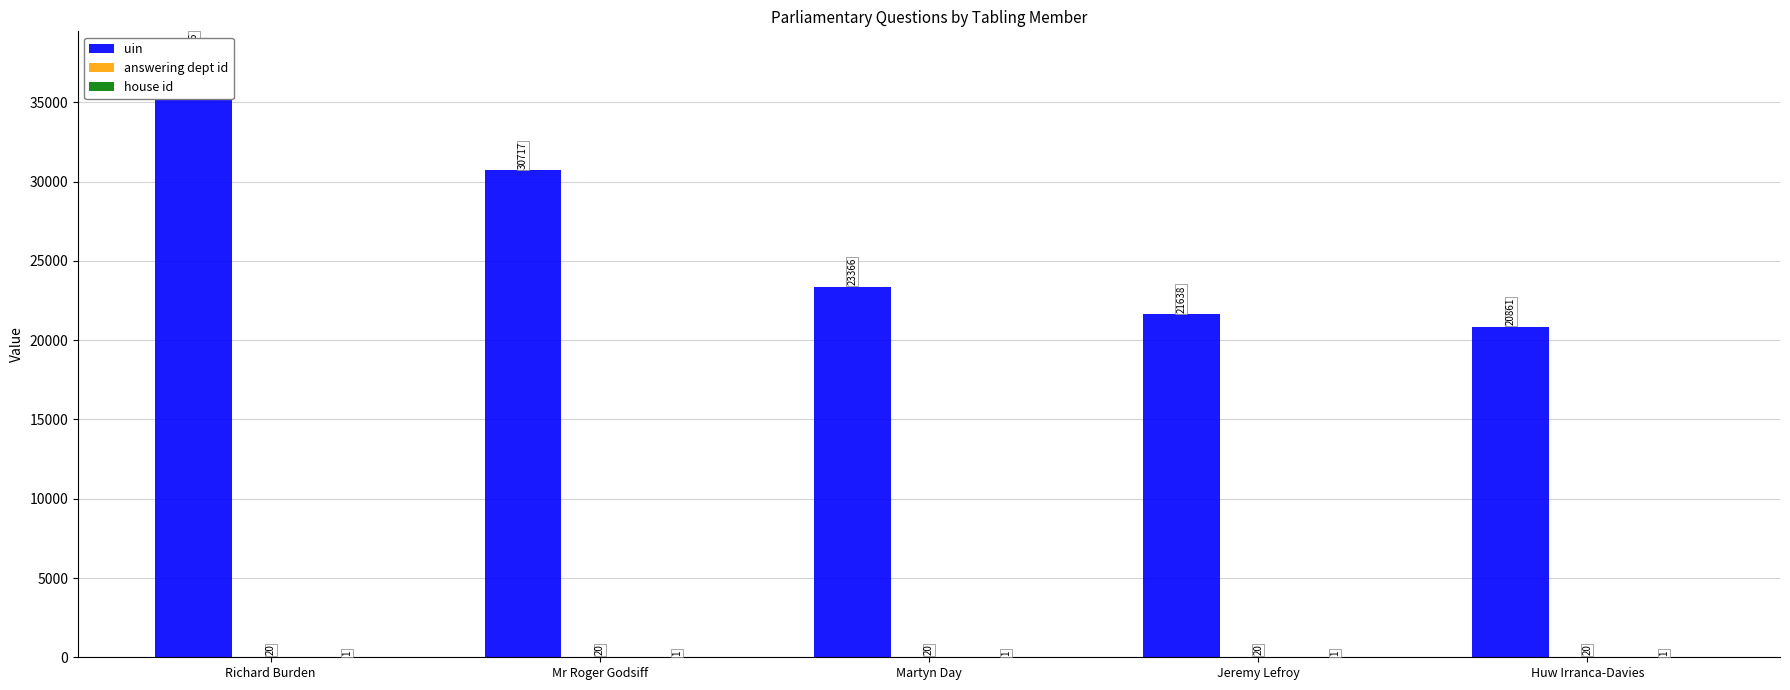

True or false: uin has a value of 37606 at Richard Burden.

True